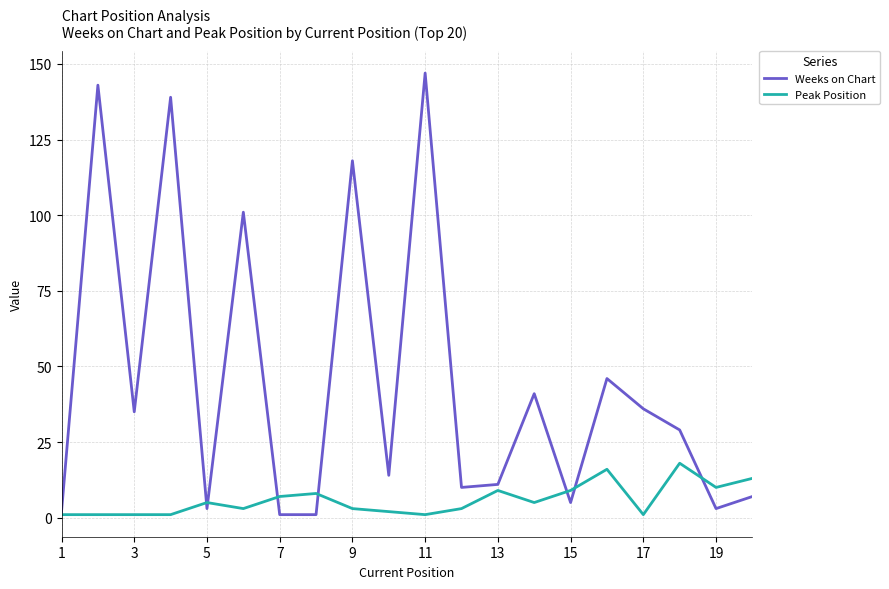

Which series has the widest spread of values?

Weeks on Chart